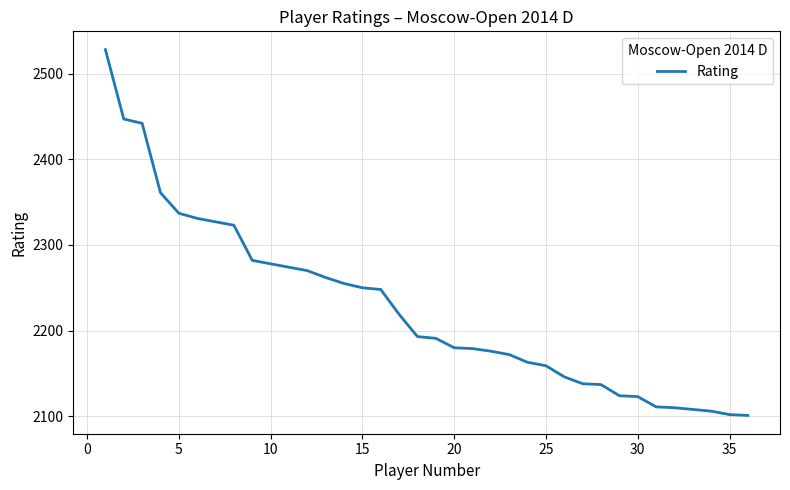

What is the difference between the maximum and minimum values?

427